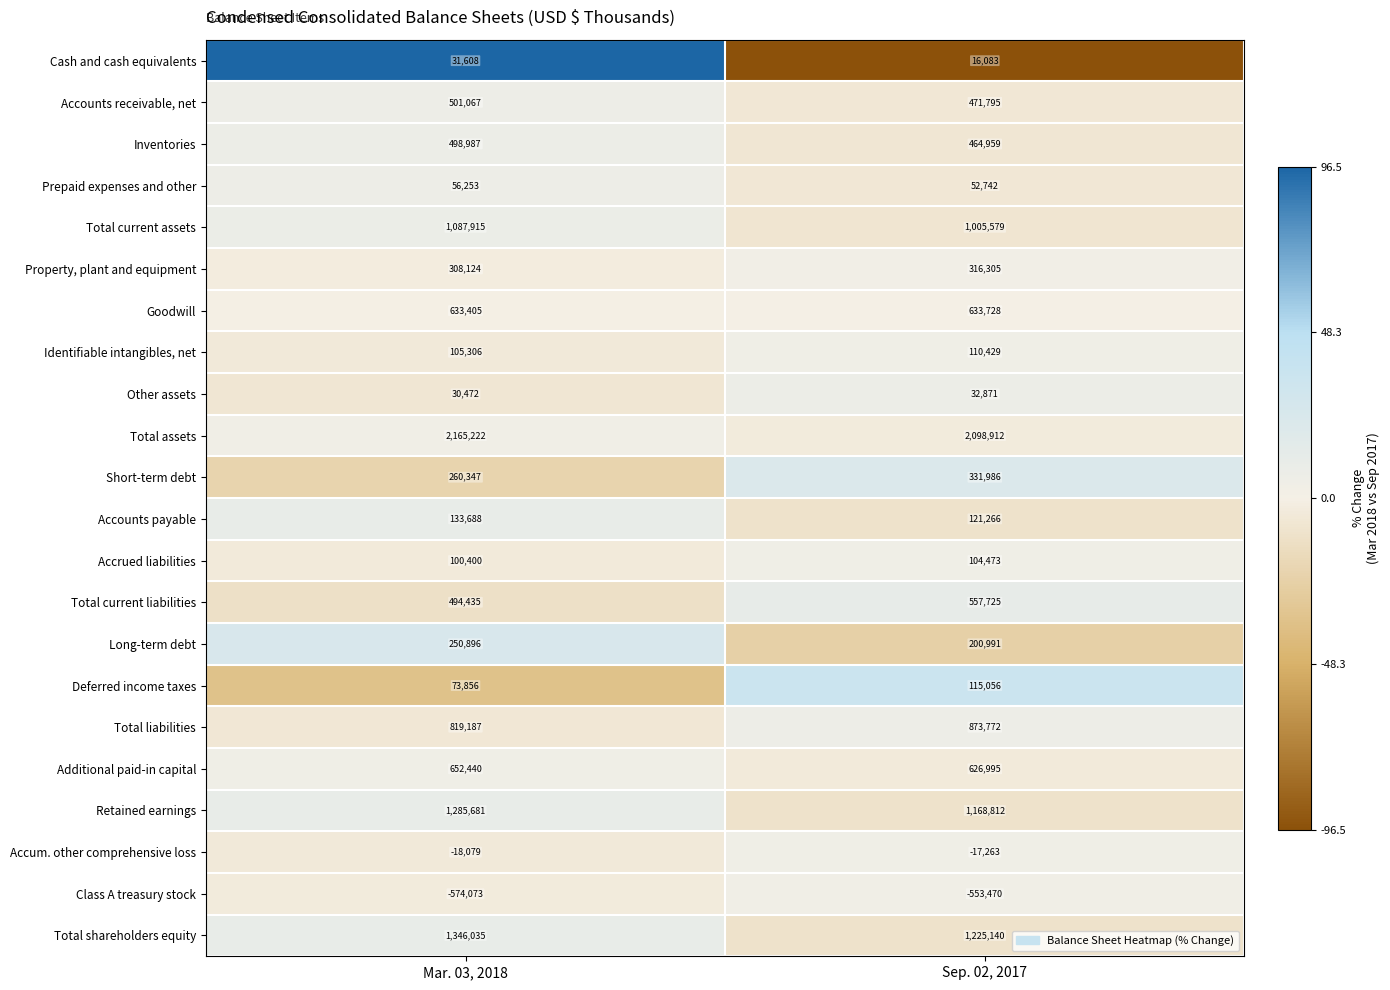

What is the approximate value of Accounts payable at Mar. 03, 2018?

133688